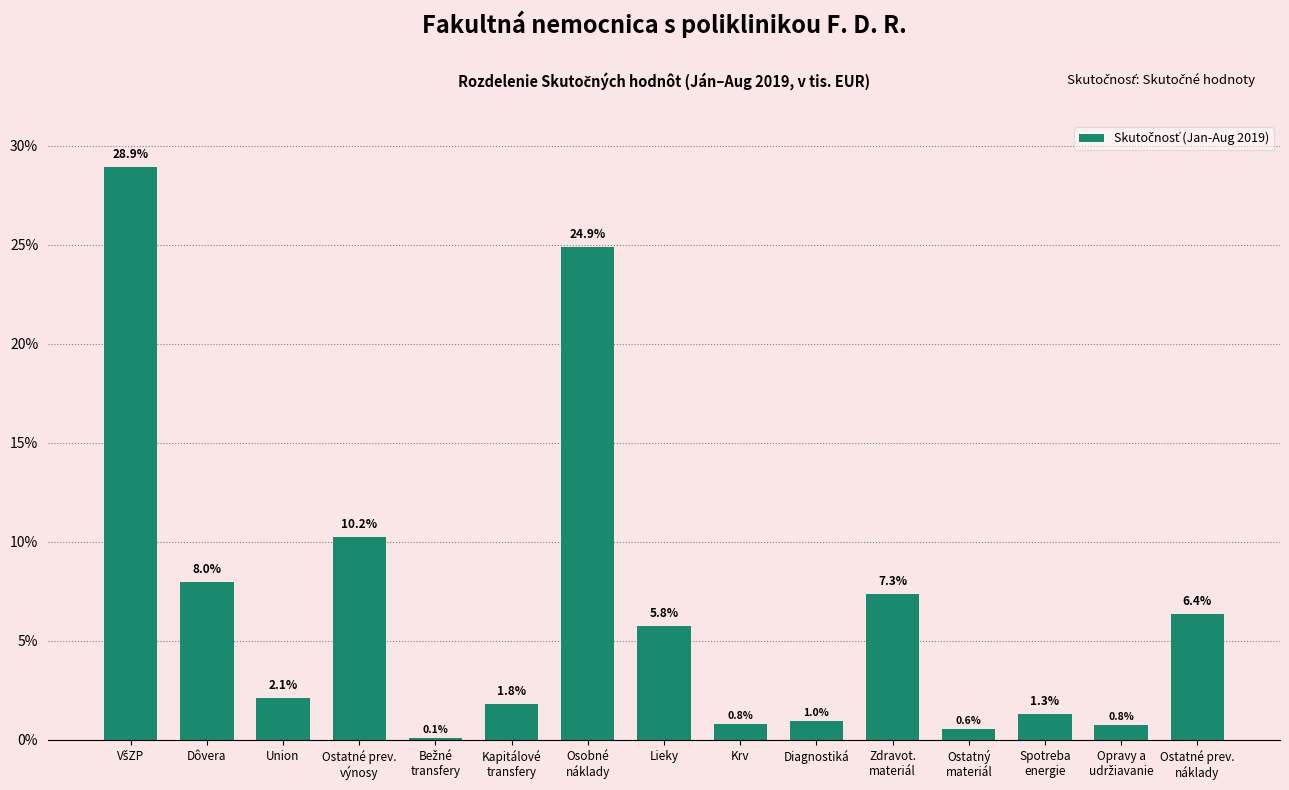

Reading left to right, list all the values displayed in this chart.

28.9	8.0	2.1	10.2	0.1	1.8	24.9	5.8	0.8	1.0	7.3	0.6	1.3	0.8	6.4